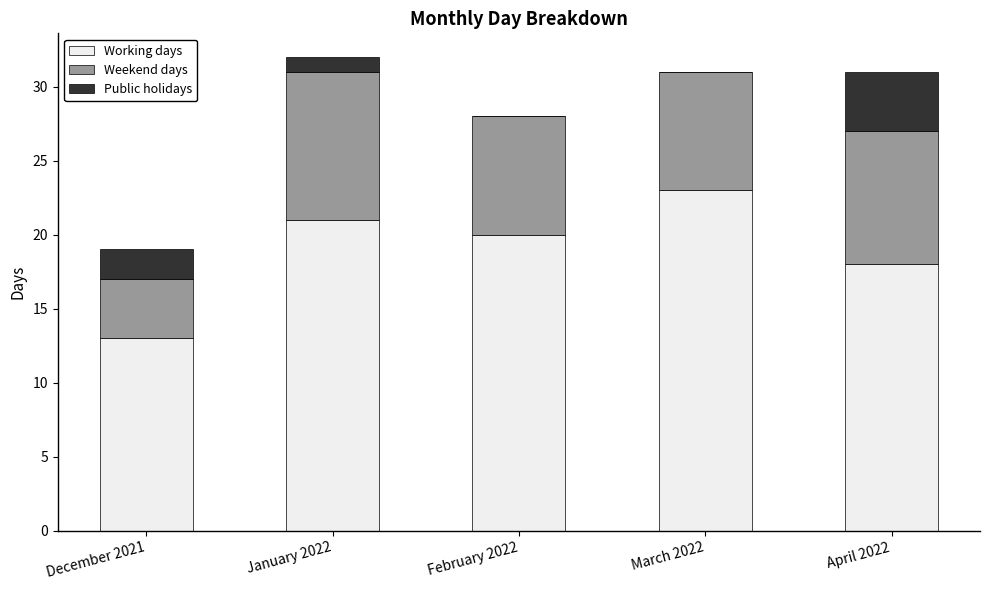

True or false: Working days has a value of 30 at April 2022.

False